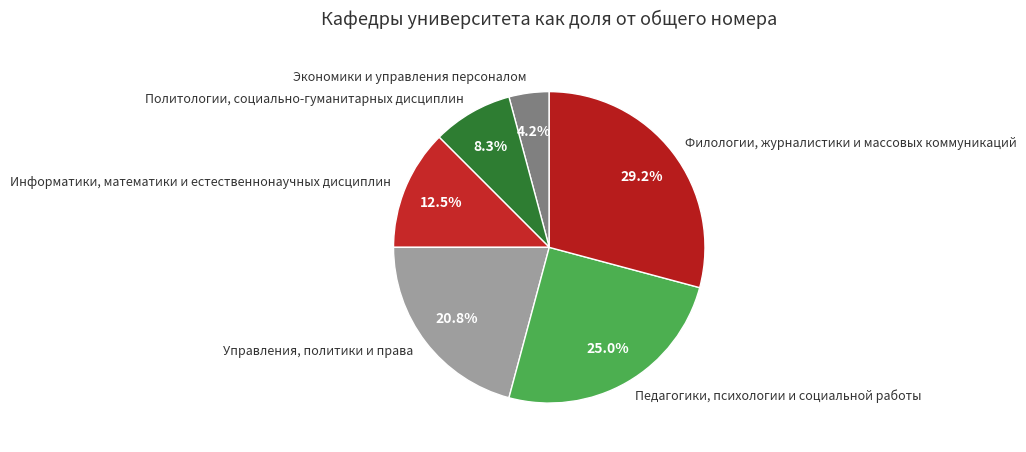

Which slice is the largest?

Филологии, журналистики и массовых коммуникаций